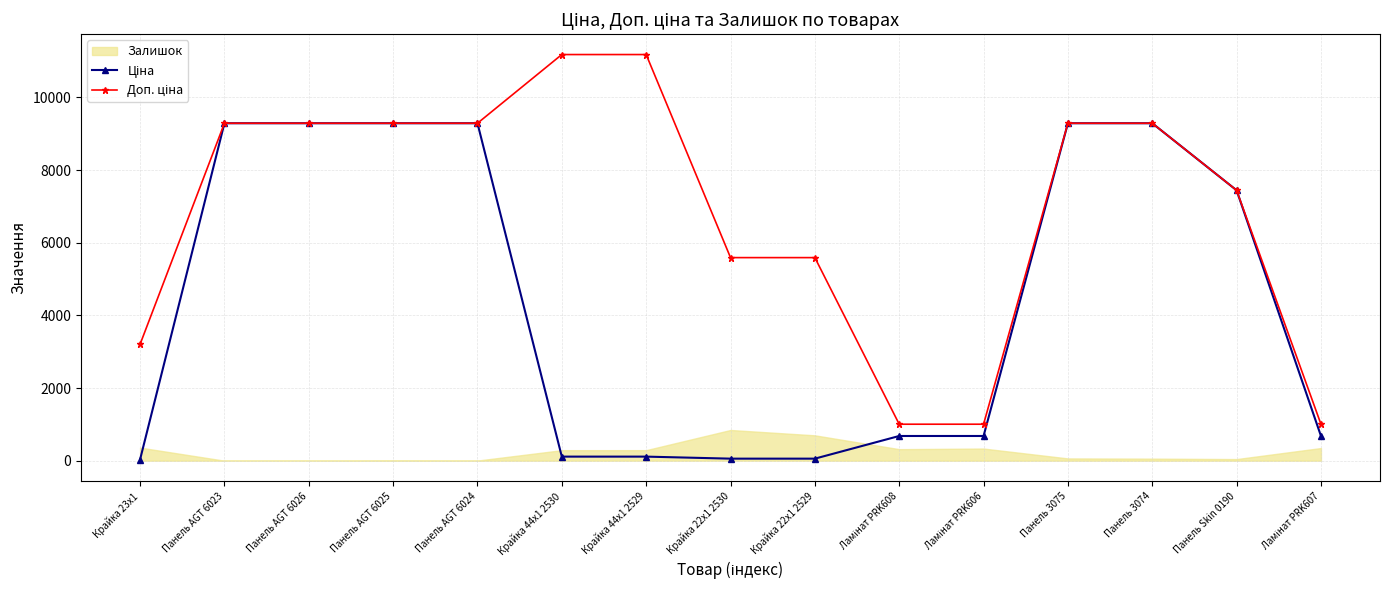

Which series has the largest range (max minus min)?

Доп. ціна